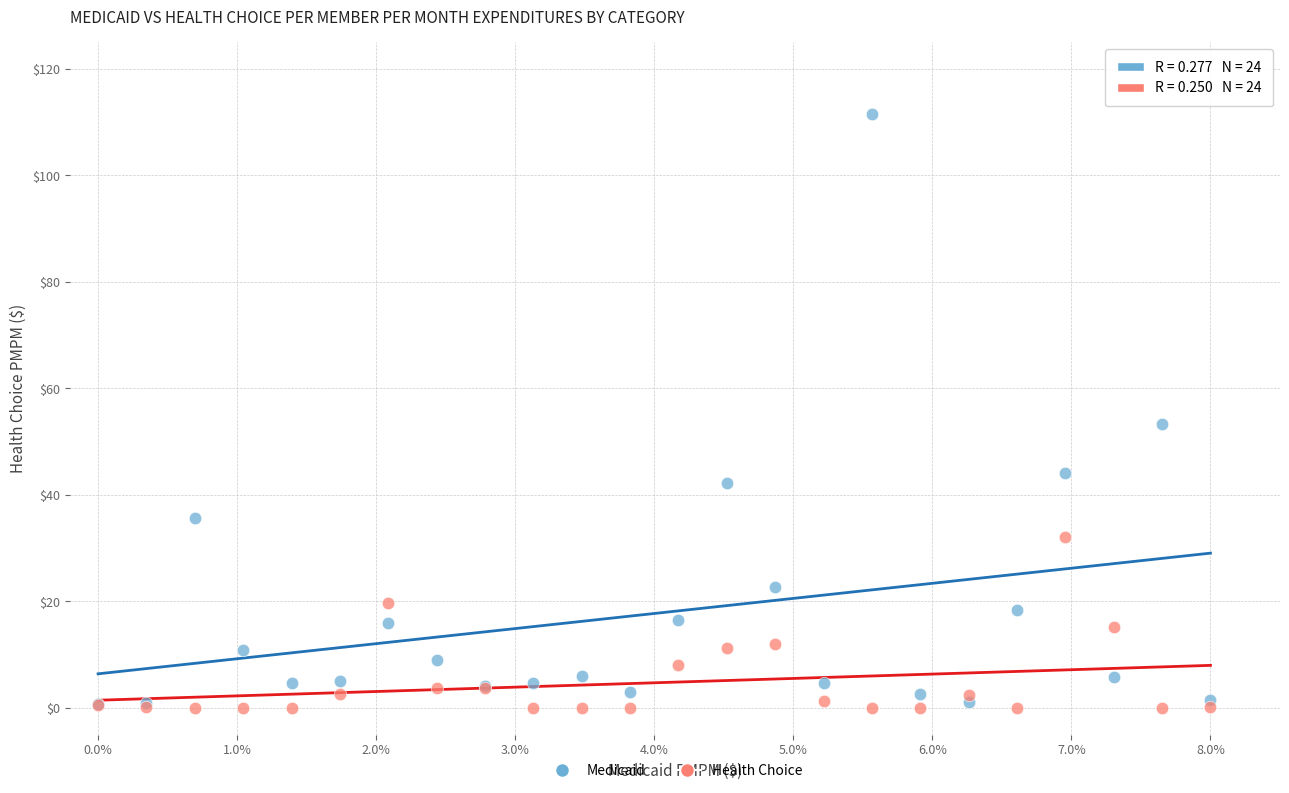

Across all series, what Y value is closest to 55?

53.3